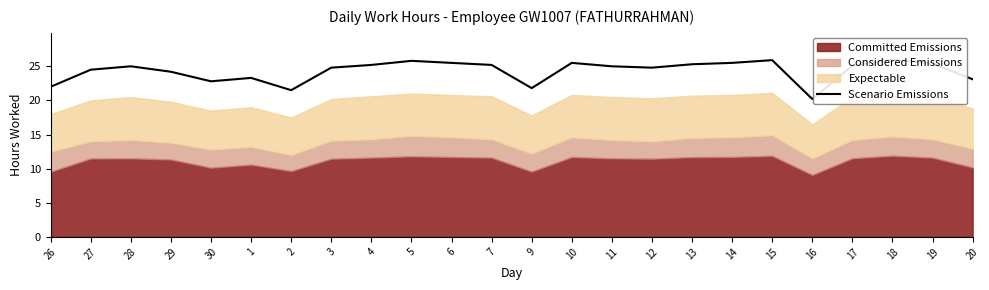

The value at 4 is 11.2. True or false?

False